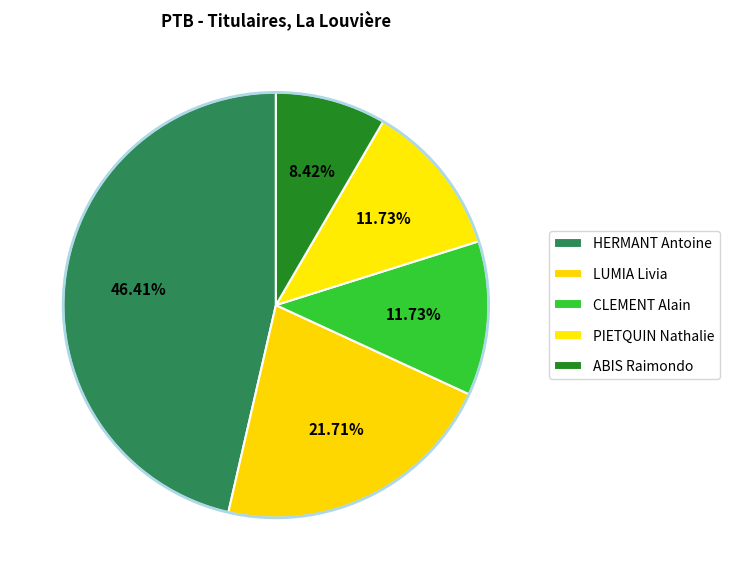

Which slice is the largest?

HERMANT Antoine